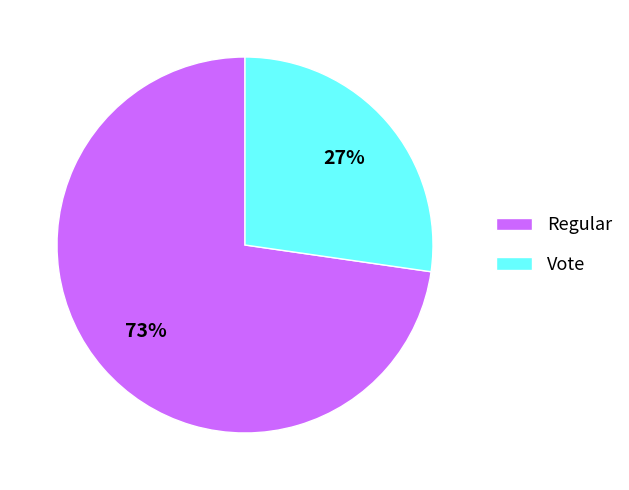

How many segments does this pie chart have?

2